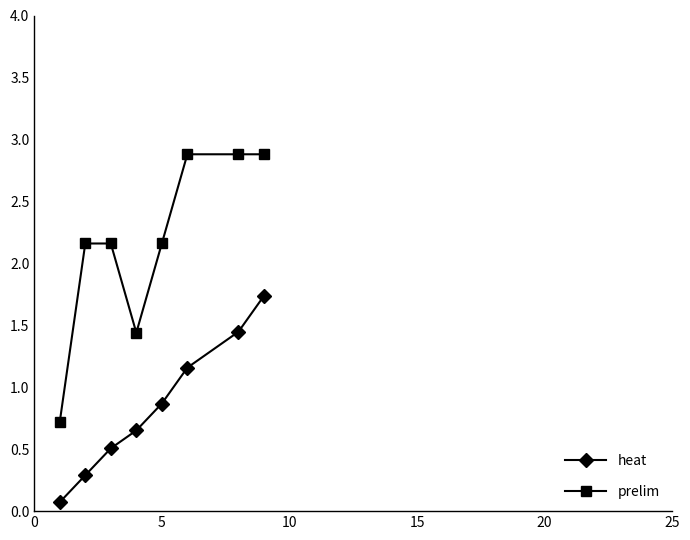

Which series has the largest total across all categories?

prelim